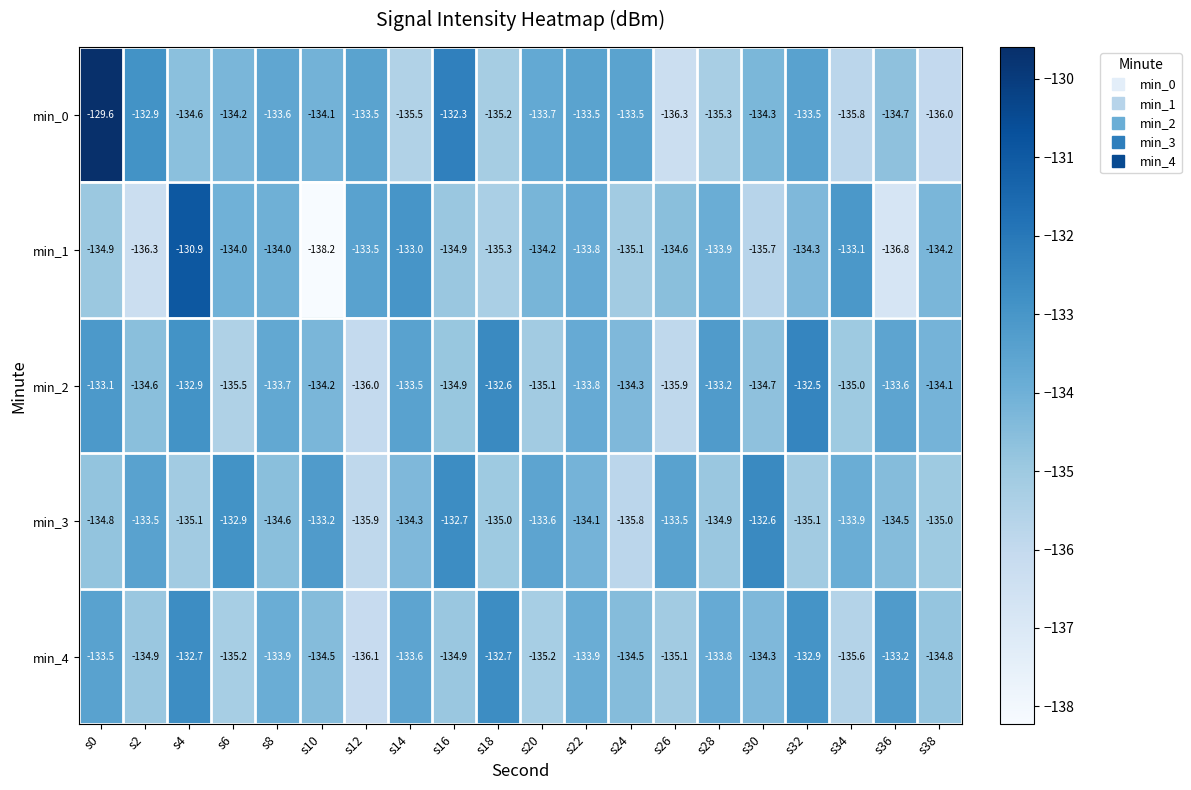

Count the number of data series in this chart.

5